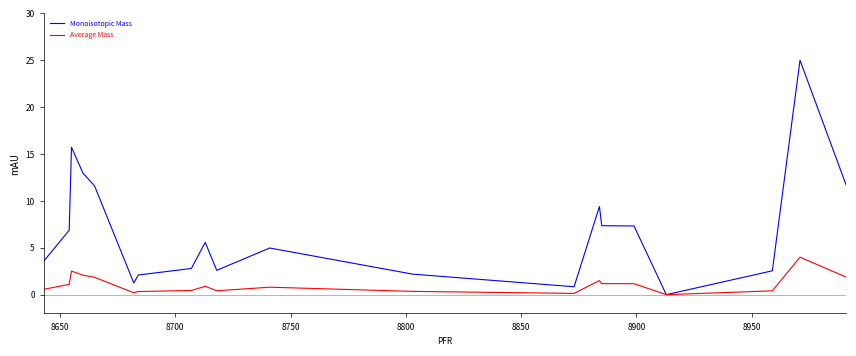

Which series has the widest spread of values?

Monoisotopic Mass